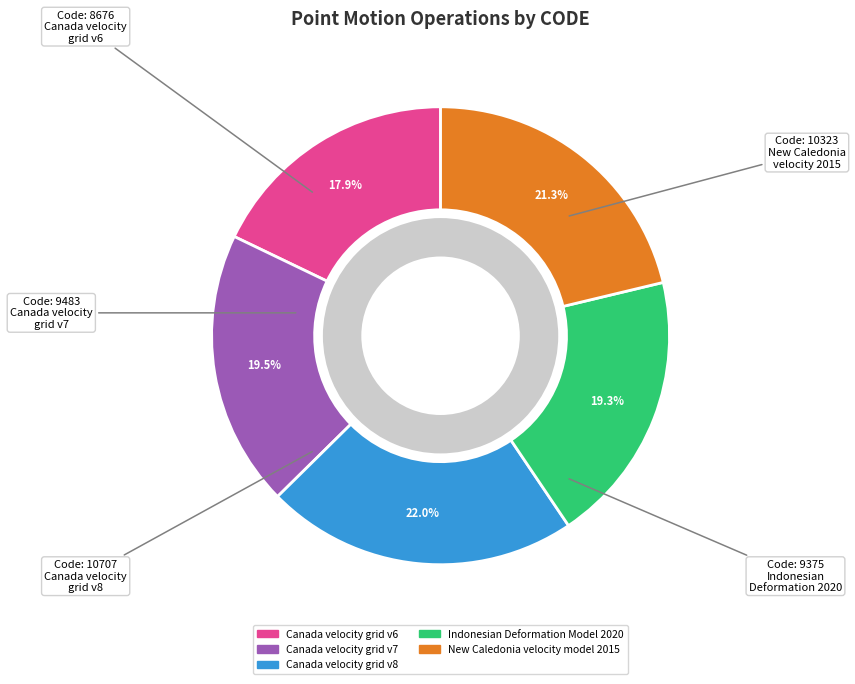

How much of the chart is everything except Canada velocity grid v6?

82.1%